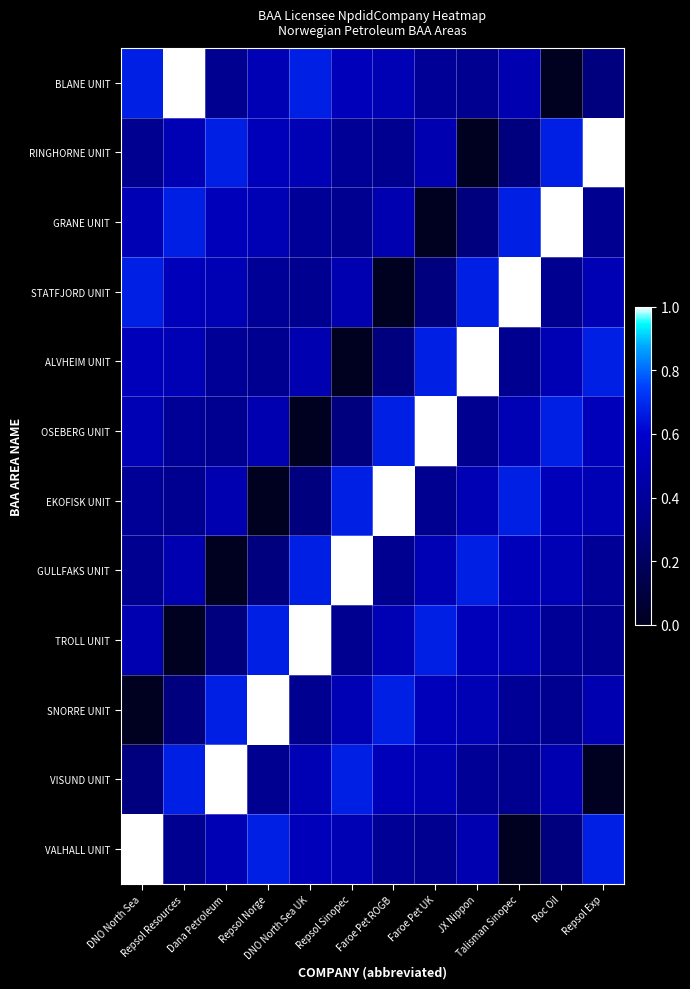

Reading right to left, transcribe all the data shown in this chart.

BLANE UNIT: Repsol Exp=0.3	Roc Oil=0.0	Talisman Sinopec=0.5	JX Nippon=0.4	Faroe Pet UK=0.4	Faroe Pet ROGB=0.5	Repsol Sinopec=0.5	DNO North Sea UK=0.7	Repsol Norge=0.5	Dana Petroleum=0.4	Repsol Resources=1.0	DNO North Sea=0.7
RINGHORNE UNIT: Repsol Exp=1.0	Roc Oil=0.7	Talisman Sinopec=0.3	JX Nippon=0.0	Faroe Pet UK=0.5	Faroe Pet ROGB=0.4	Repsol Sinopec=0.4	DNO North Sea UK=0.5	Repsol Norge=0.5	Dana Petroleum=0.7	Repsol Resources=0.5	DNO North Sea=0.4
GRANE UNIT: Repsol Exp=0.4	Roc Oil=1.0	Talisman Sinopec=0.7	JX Nippon=0.3	Faroe Pet UK=0.0	Faroe Pet ROGB=0.5	Repsol Sinopec=0.4	DNO North Sea UK=0.4	Repsol Norge=0.5	Dana Petroleum=0.5	Repsol Resources=0.7	DNO North Sea=0.5
STATFJORD UNIT: Repsol Exp=0.5	Roc Oil=0.4	Talisman Sinopec=1.0	JX Nippon=0.7	Faroe Pet UK=0.3	Faroe Pet ROGB=0.0	Repsol Sinopec=0.5	DNO North Sea UK=0.4	Repsol Norge=0.4	Dana Petroleum=0.5	Repsol Resources=0.5	DNO North Sea=0.7
ALVHEIM UNIT: Repsol Exp=0.7	Roc Oil=0.5	Talisman Sinopec=0.4	JX Nippon=1.0	Faroe Pet UK=0.7	Faroe Pet ROGB=0.3	Repsol Sinopec=0.0	DNO North Sea UK=0.5	Repsol Norge=0.4	Dana Petroleum=0.4	Repsol Resources=0.5	DNO North Sea=0.5
OSEBERG UNIT: Repsol Exp=0.5	Roc Oil=0.7	Talisman Sinopec=0.5	JX Nippon=0.4	Faroe Pet UK=1.0	Faroe Pet ROGB=0.7	Repsol Sinopec=0.3	DNO North Sea UK=0.0	Repsol Norge=0.5	Dana Petroleum=0.4	Repsol Resources=0.4	DNO North Sea=0.5
EKOFISK UNIT: Repsol Exp=0.5	Roc Oil=0.5	Talisman Sinopec=0.7	JX Nippon=0.5	Faroe Pet UK=0.4	Faroe Pet ROGB=1.0	Repsol Sinopec=0.7	DNO North Sea UK=0.3	Repsol Norge=0.0	Dana Petroleum=0.5	Repsol Resources=0.4	DNO North Sea=0.4
GULLFAKS UNIT: Repsol Exp=0.4	Roc Oil=0.5	Talisman Sinopec=0.5	JX Nippon=0.7	Faroe Pet UK=0.5	Faroe Pet ROGB=0.4	Repsol Sinopec=1.0	DNO North Sea UK=0.7	Repsol Norge=0.3	Dana Petroleum=0.0	Repsol Resources=0.5	DNO North Sea=0.4
TROLL UNIT: Repsol Exp=0.4	Roc Oil=0.4	Talisman Sinopec=0.5	JX Nippon=0.5	Faroe Pet UK=0.7	Faroe Pet ROGB=0.5	Repsol Sinopec=0.4	DNO North Sea UK=1.0	Repsol Norge=0.7	Dana Petroleum=0.3	Repsol Resources=0.0	DNO North Sea=0.5
SNORRE UNIT: Repsol Exp=0.5	Roc Oil=0.4	Talisman Sinopec=0.4	JX Nippon=0.5	Faroe Pet UK=0.5	Faroe Pet ROGB=0.7	Repsol Sinopec=0.5	DNO North Sea UK=0.4	Repsol Norge=1.0	Dana Petroleum=0.7	Repsol Resources=0.3	DNO North Sea=0.0
VISUND UNIT: Repsol Exp=0.0	Roc Oil=0.5	Talisman Sinopec=0.4	JX Nippon=0.4	Faroe Pet UK=0.5	Faroe Pet ROGB=0.5	Repsol Sinopec=0.7	DNO North Sea UK=0.5	Repsol Norge=0.4	Dana Petroleum=1.0	Repsol Resources=0.7	DNO North Sea=0.3
VALHALL UNIT: Repsol Exp=0.7	Roc Oil=0.3	Talisman Sinopec=0.0	JX Nippon=0.5	Faroe Pet UK=0.4	Faroe Pet ROGB=0.4	Repsol Sinopec=0.5	DNO North Sea UK=0.5	Repsol Norge=0.7	Dana Petroleum=0.5	Repsol Resources=0.4	DNO North Sea=1.0